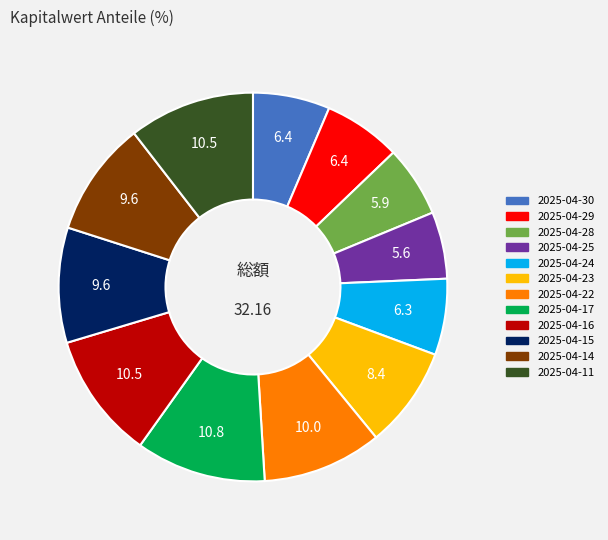

Between 2025-04-17 and 2025-04-22, which is larger?

2025-04-17